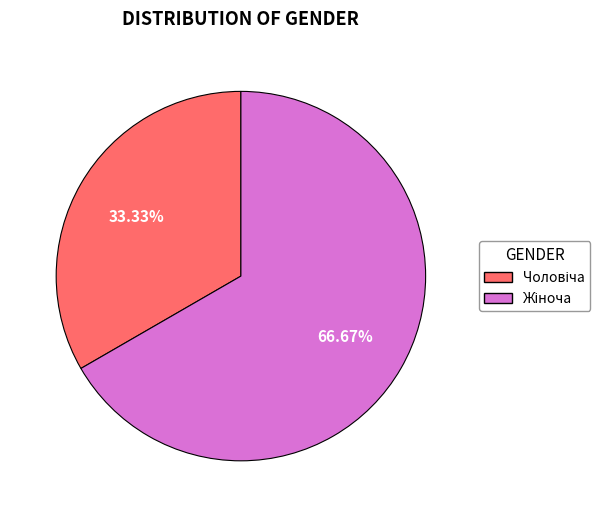

Is there any slice that represents more than half of the pie?

Yes